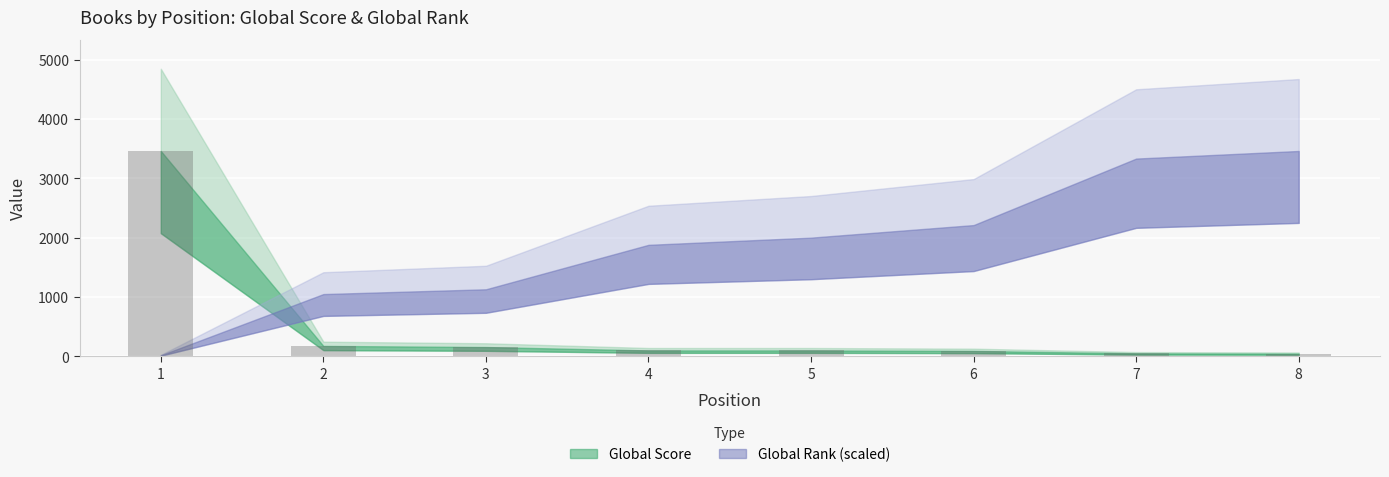

What is the maximum value shown in the chart?

3464